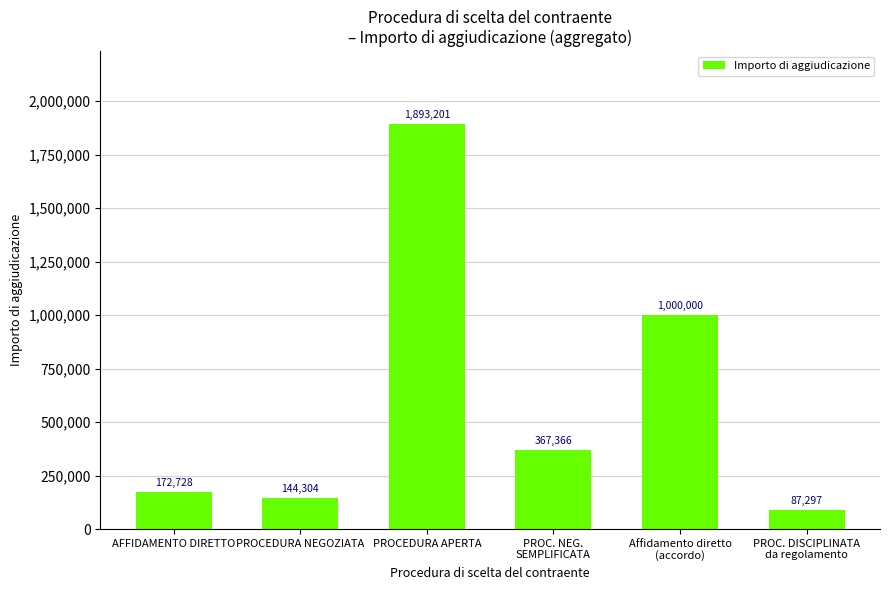

At which label does the data first exceed 367366?

PROCEDURA APERTA